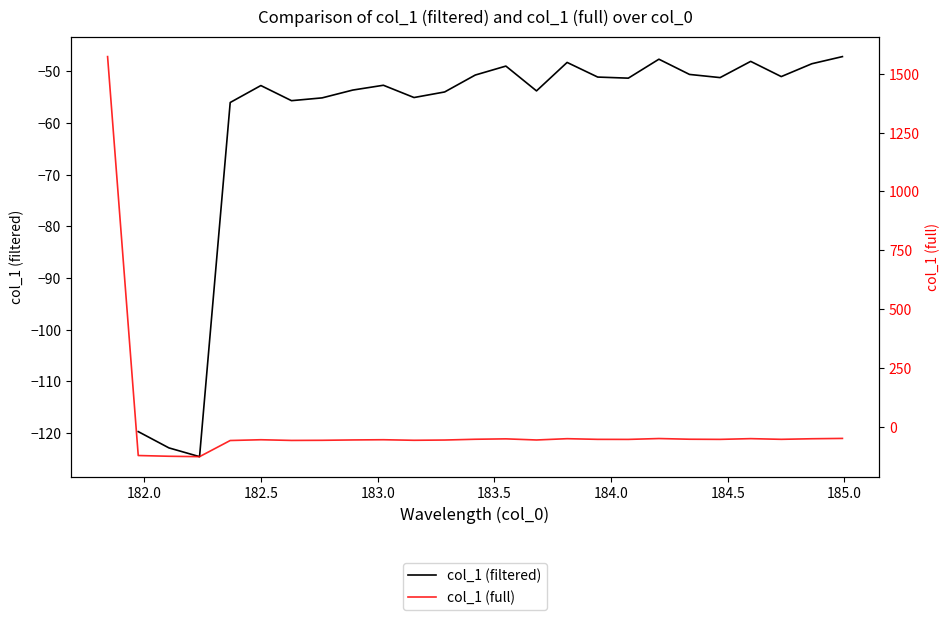

Where is the first local maximum?

182.498667305